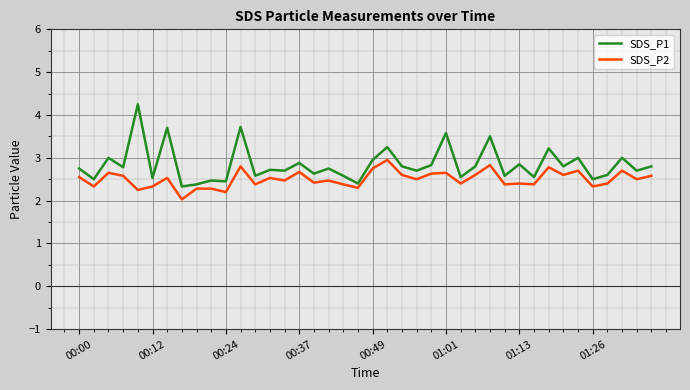

Does the chart have visible grid lines?

Yes